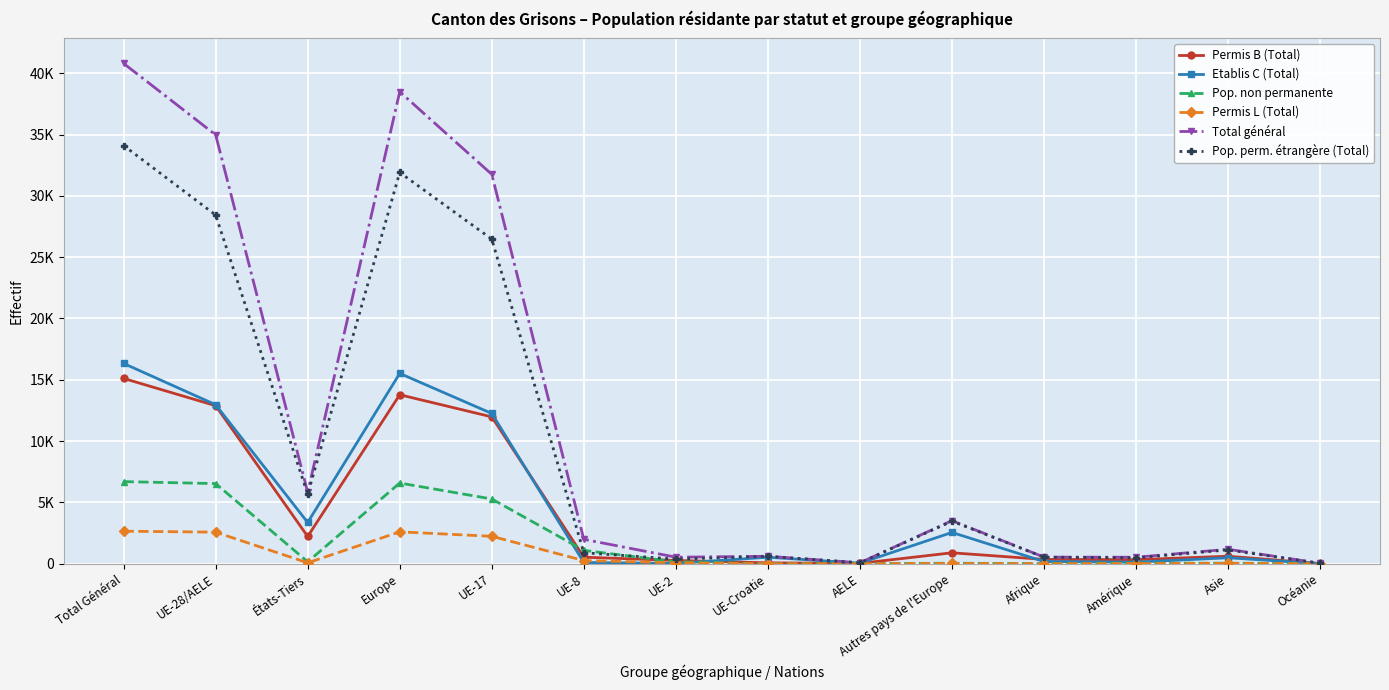

Which series changed the most between Autres pays de l'Europe and Asie?

Pop. perm. étrangère (Total)